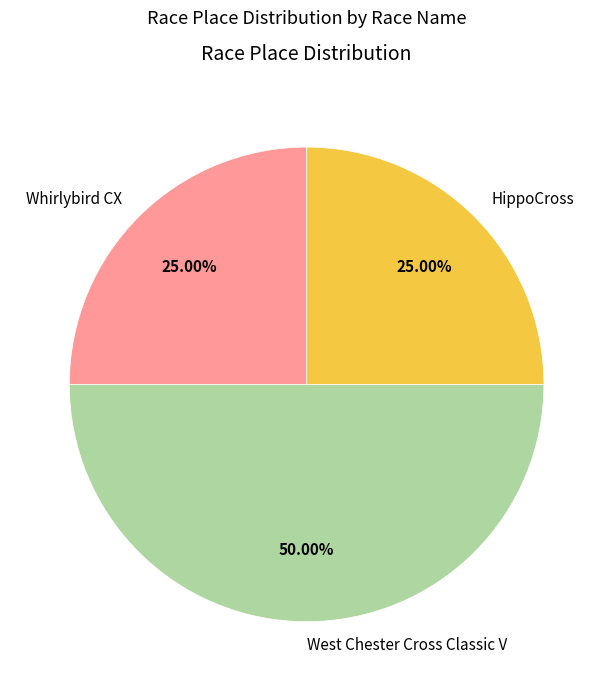

To the nearest percent, what is the combined percentage of West Chester Cross Classic V and HippoCross?

75%